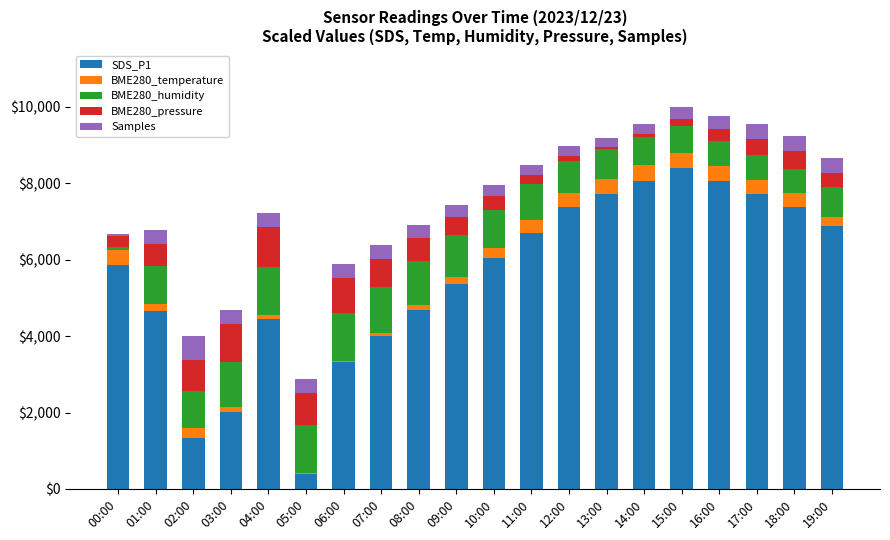

The SDS_P1 series shows 1330.2 at 02:00. True or false?

True